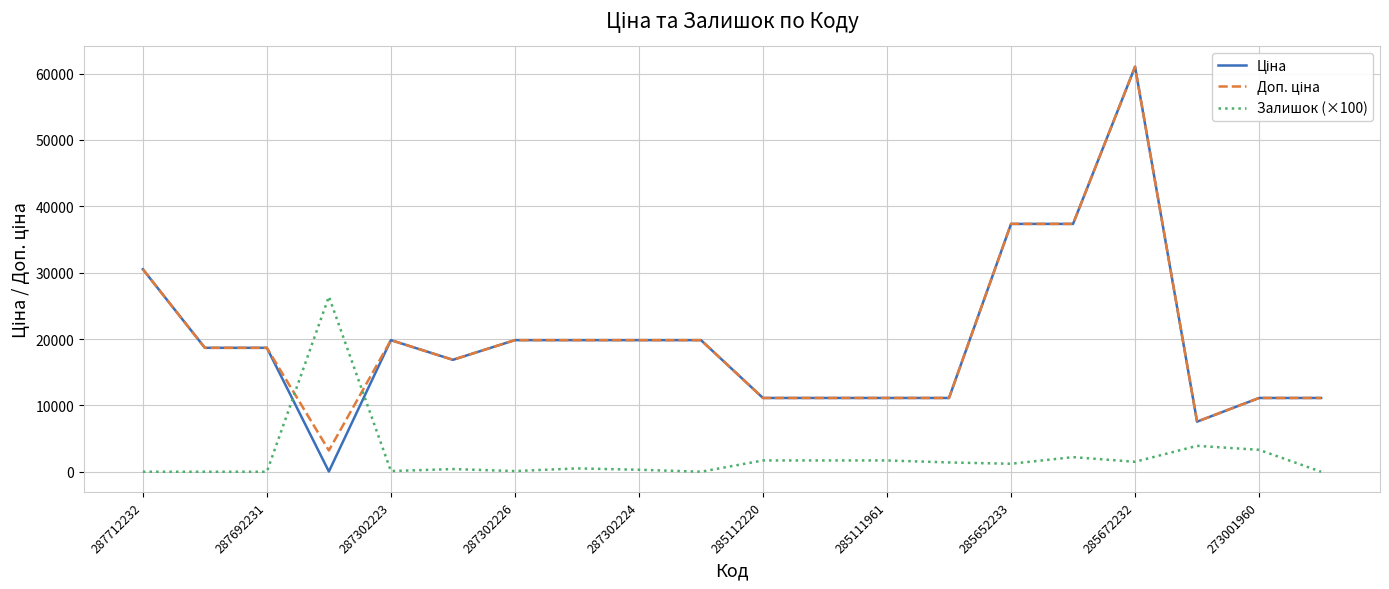

Which category has the lowest value in the Залишок (×100) series?

287712232